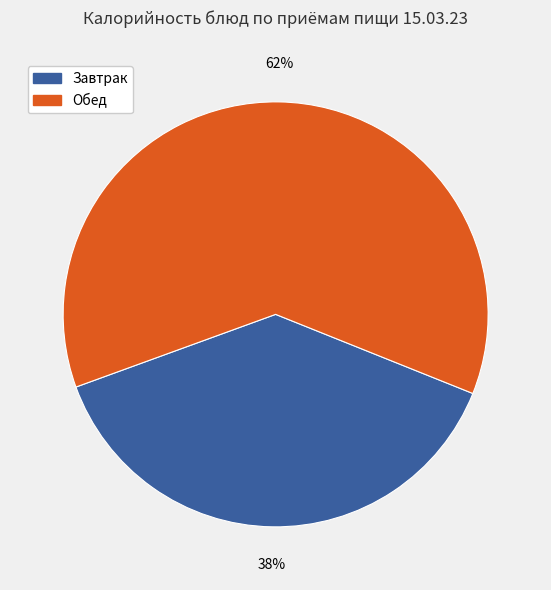

Is there a majority slice in this chart?

Yes